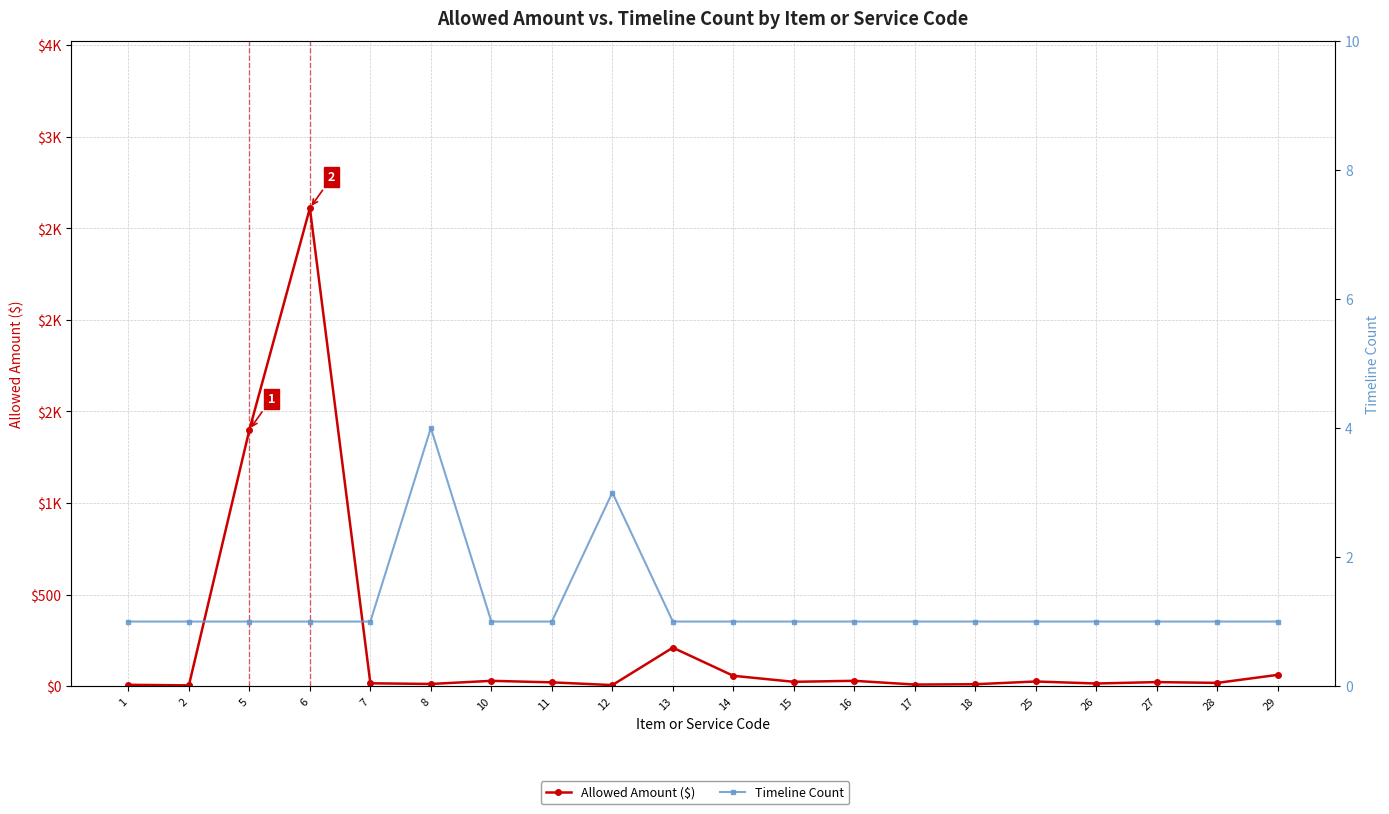

What is the average value of the Timeline Count series?

1.2